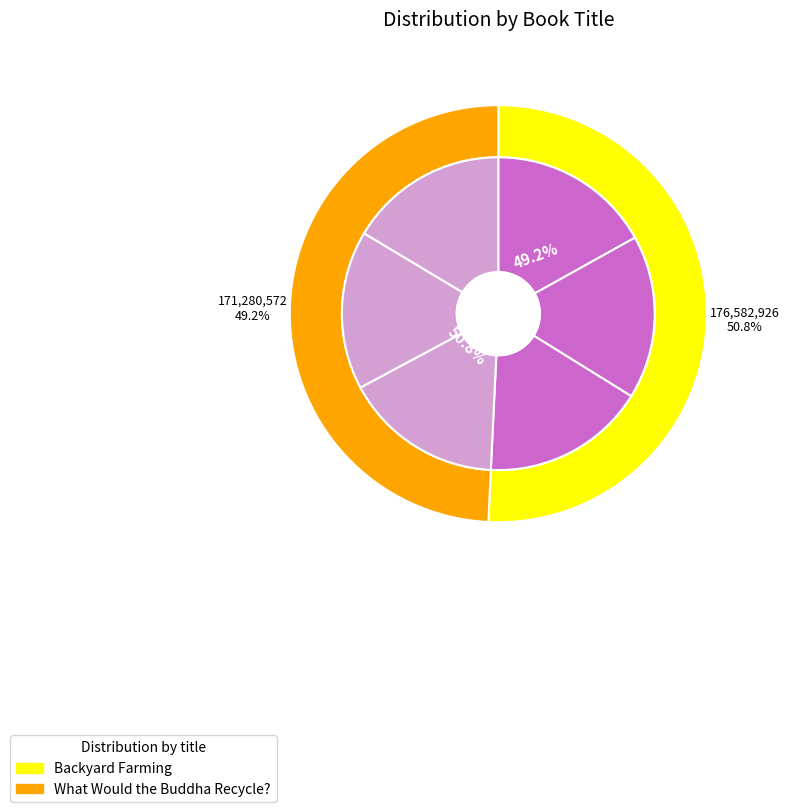

Which category accounts for the majority?

Backyard Farming